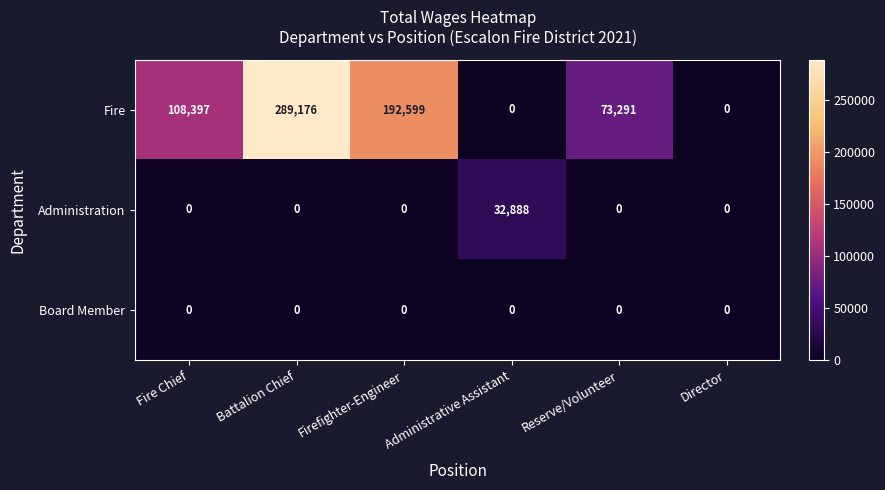

Which series has the widest spread of values?

Fire